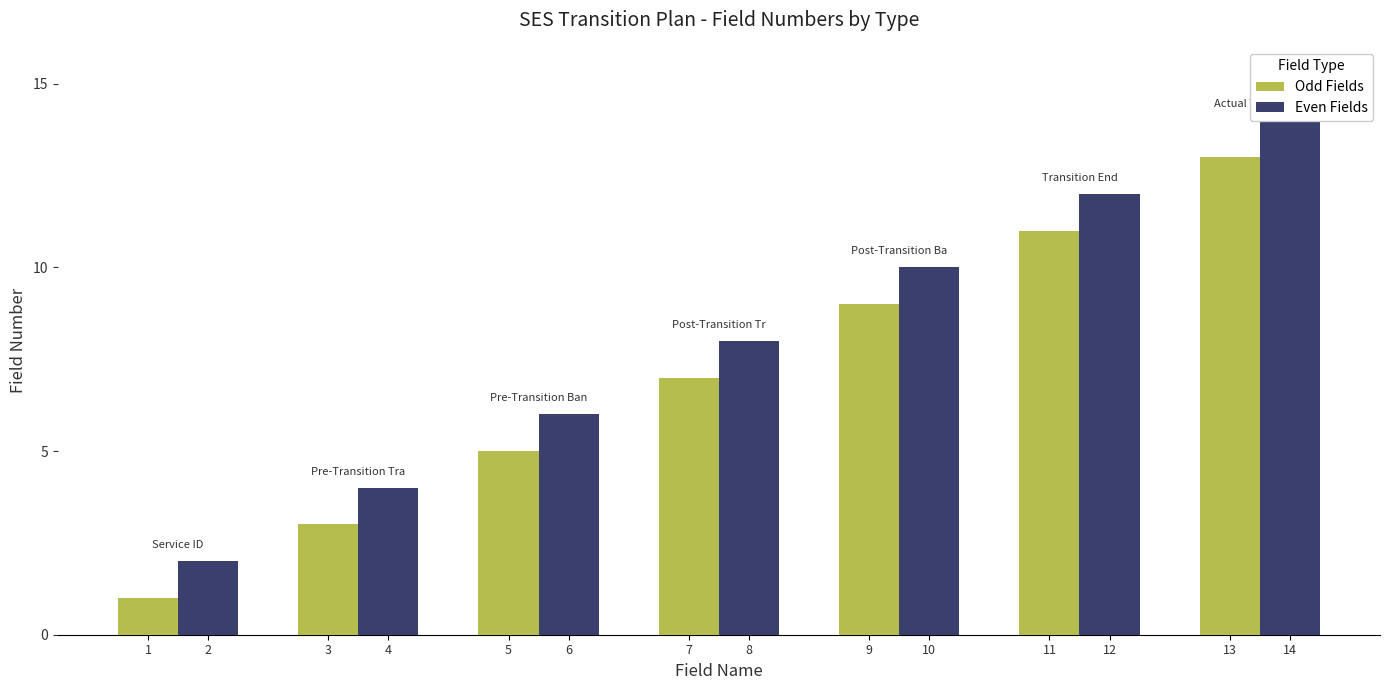

Are the bars horizontal?

No